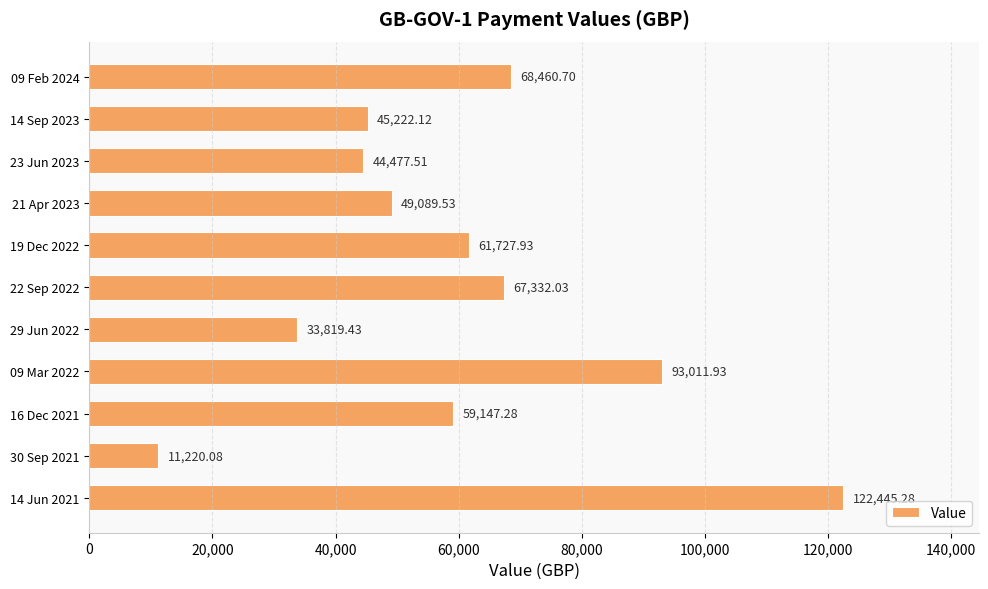

What is the average value?

59632.2